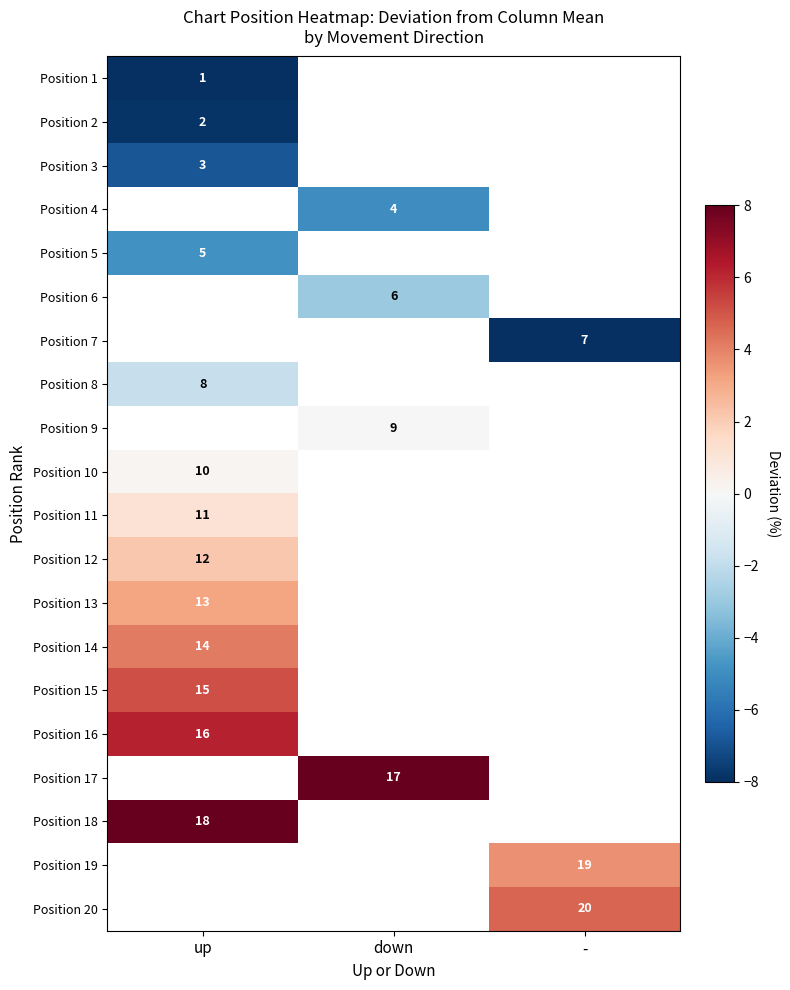

What is the minimum value shown in the chart?

-8.8